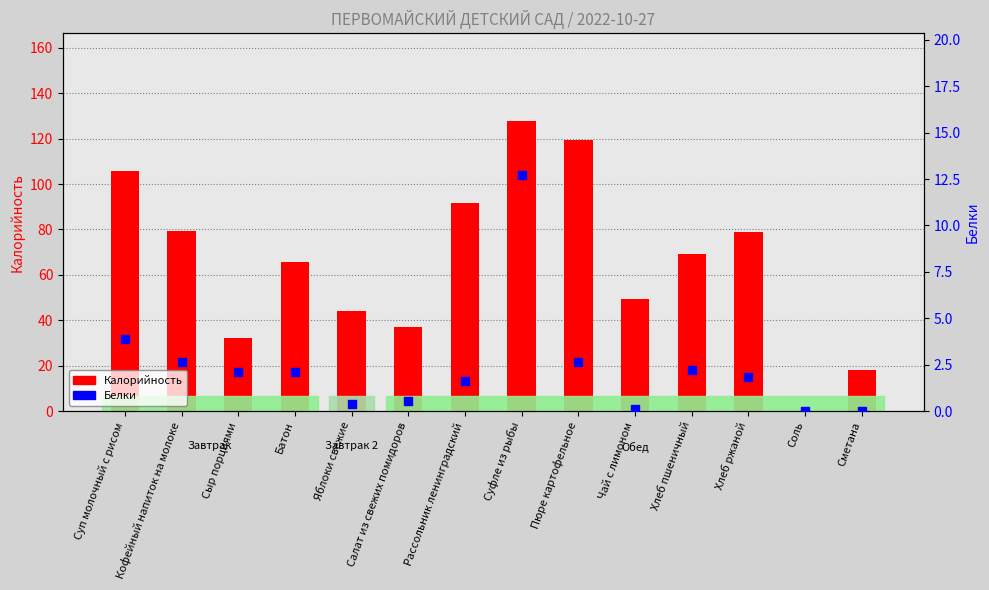

Which series has the largest total across all categories?

Калорийность